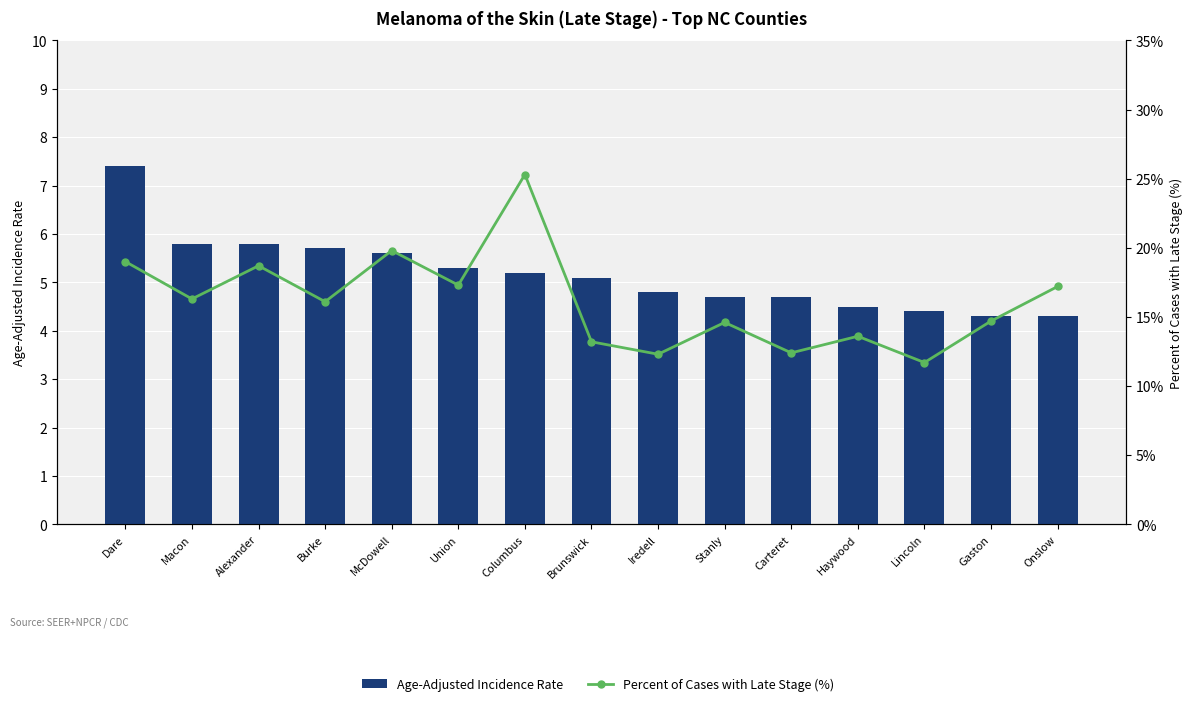

Is it true that Age-Adjusted Incidence Rate equals 4.7 at Stanly?

True